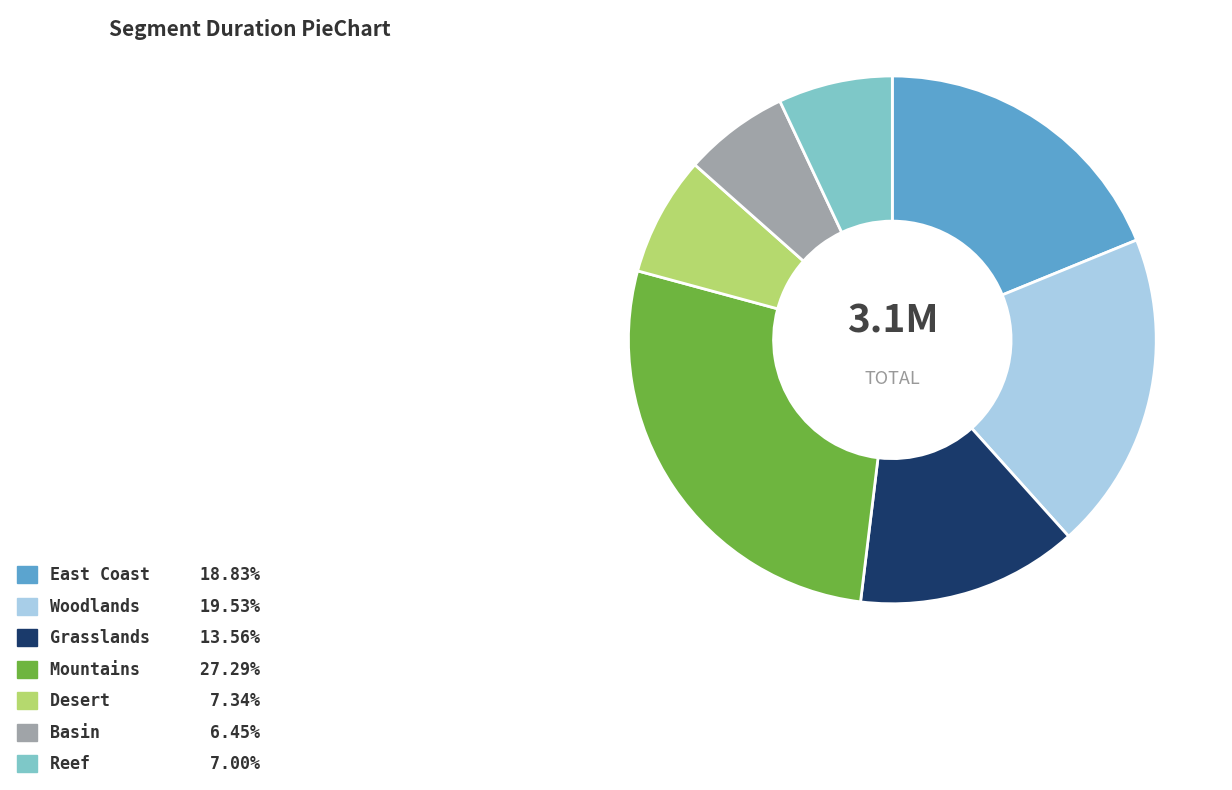

Is Basin the majority of the pie?

No